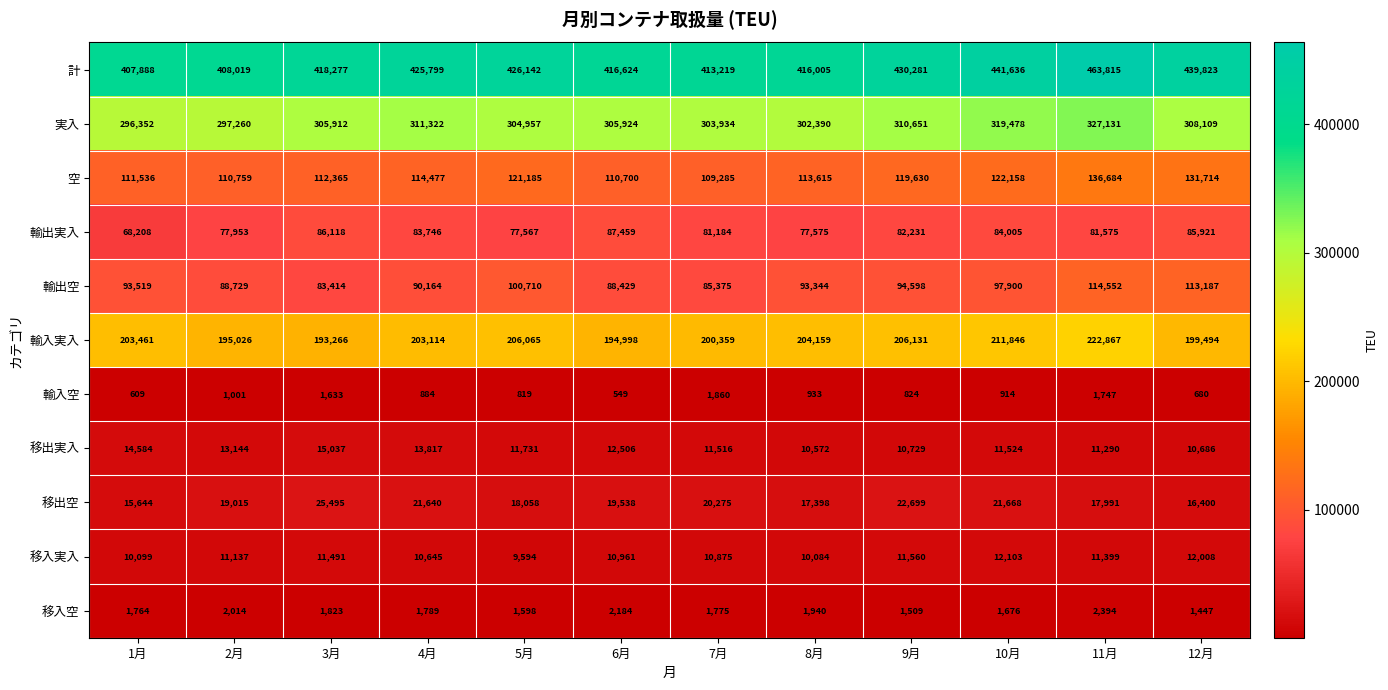

At how many categories does at least one series exceed 319426?

12